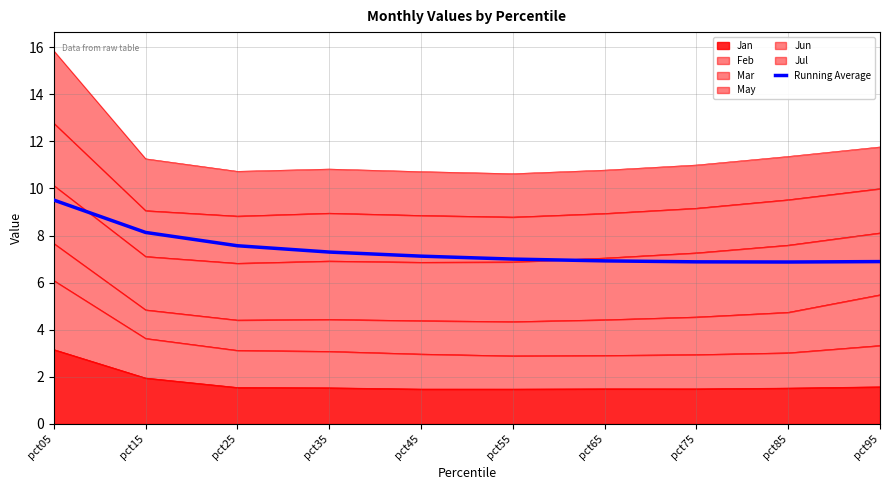

List the labels in order of value, largest first.

pct05, pct15, pct25, pct35, pct45, pct55, pct65, pct95, pct75, pct85